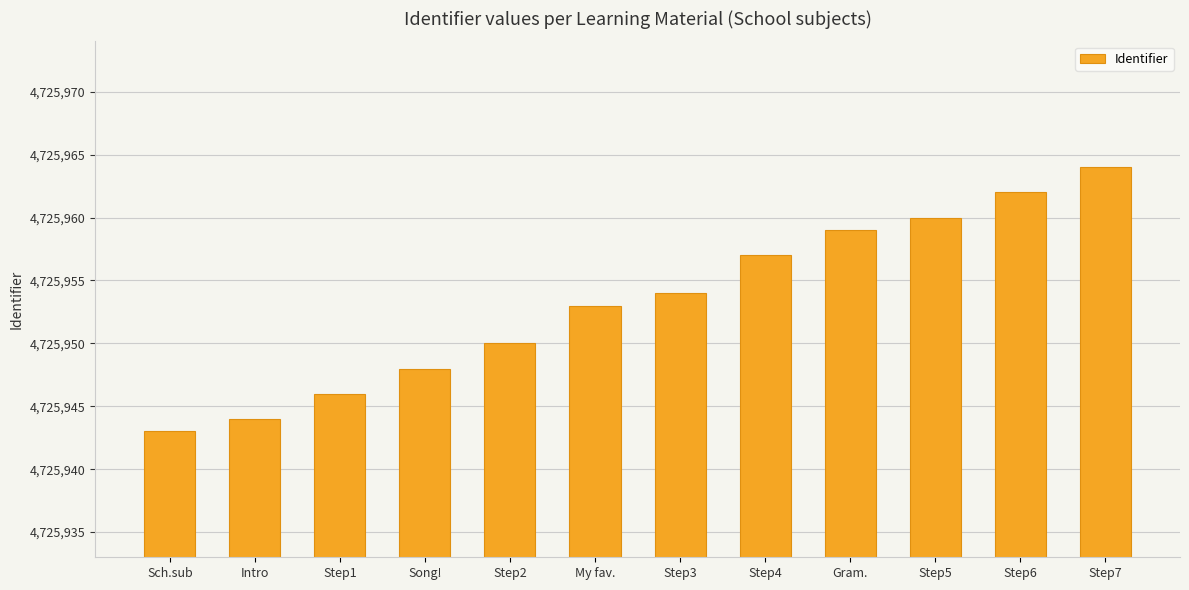

Is it true that the value at My fav. is 4725953?

True